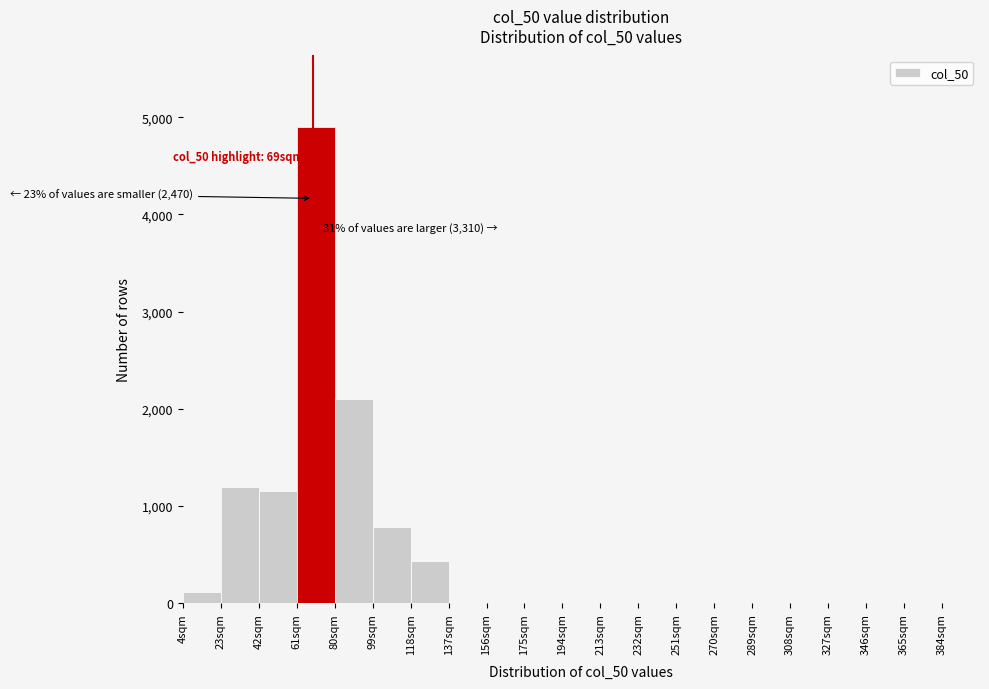

Which range on the x-axis has the tallest bar?

61 to 80